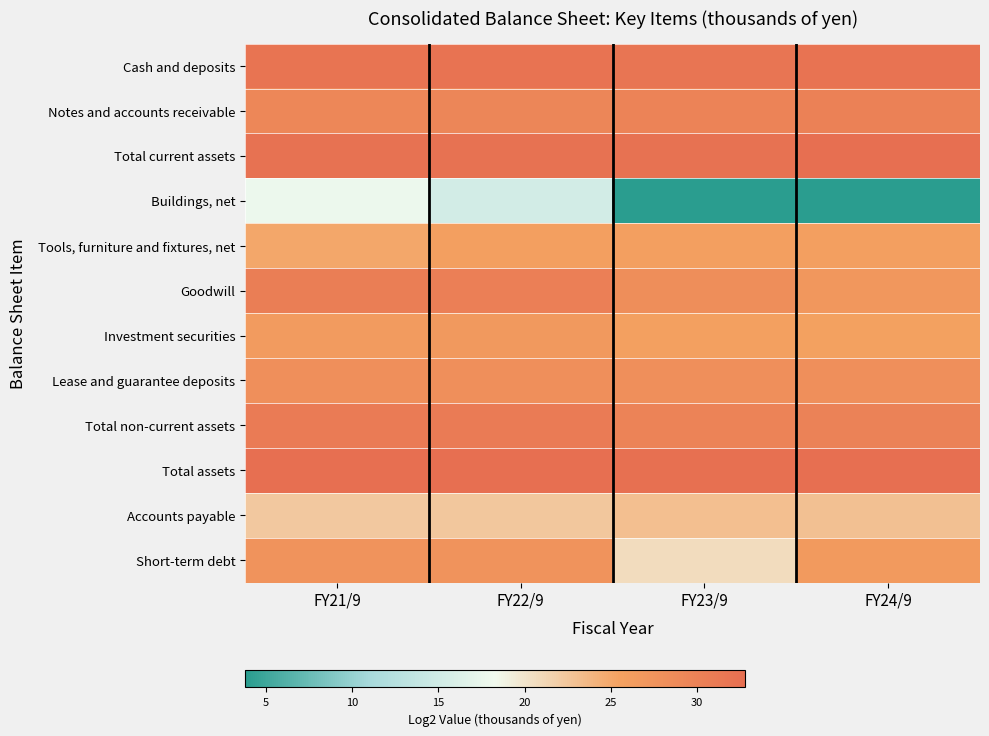

Rank the series at FY23/9 from highest to lowest value.

Total assets, Total current assets, Cash and deposits, Notes and accounts receivable, Total non-current assets, Goodwill, Lease and guarantee deposits, Tools, furniture and fixtures, net, Investment securities, Accounts payable, Short-term debt, Buildings, net